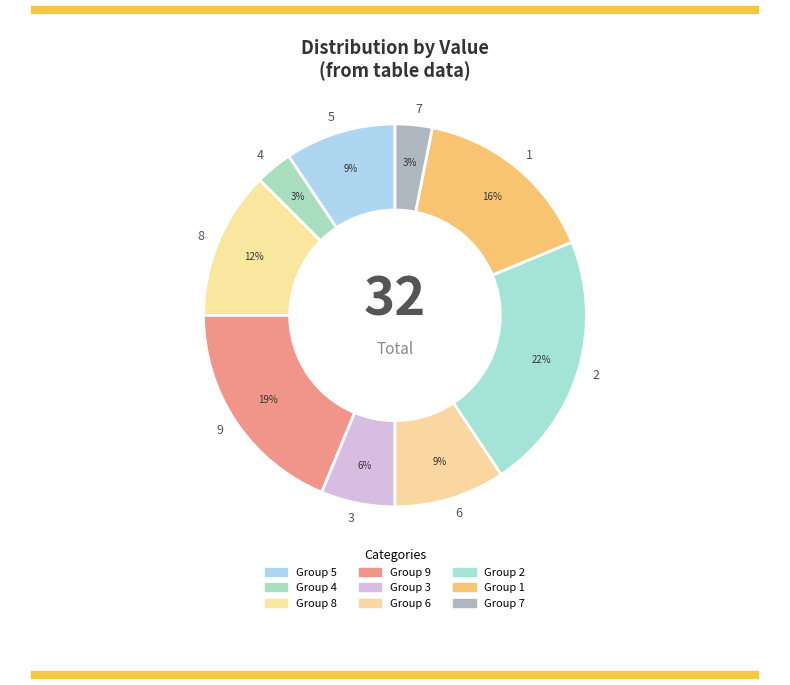

Do 2 and 3 together represent more than half of the pie?

No